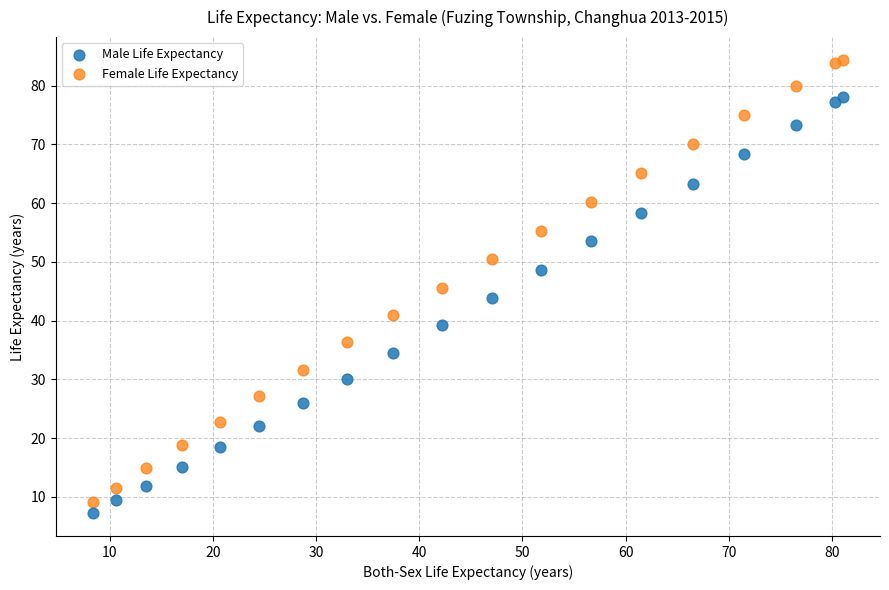

Which series reaches the minimum Y coordinate?

Male Life Expectancy